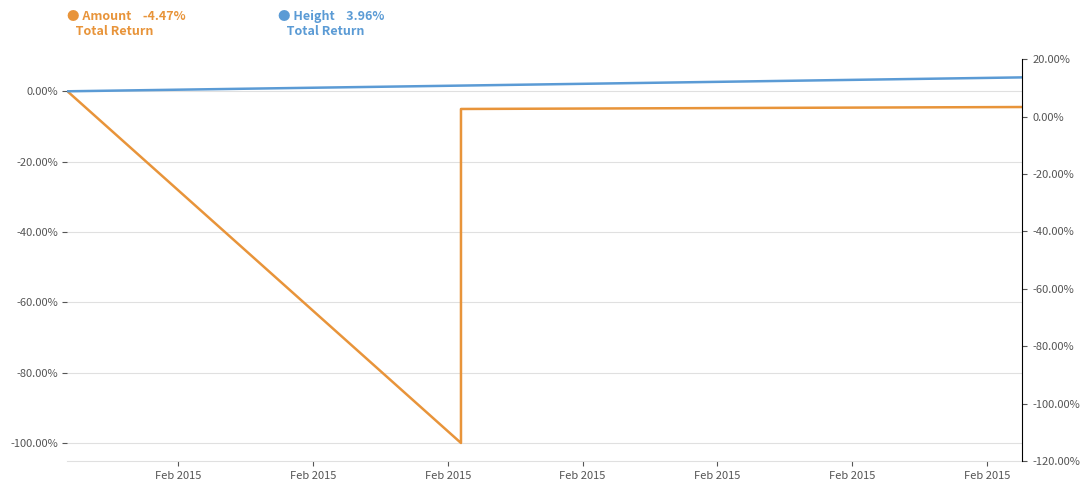

Which series has the largest total across all categories?

Height